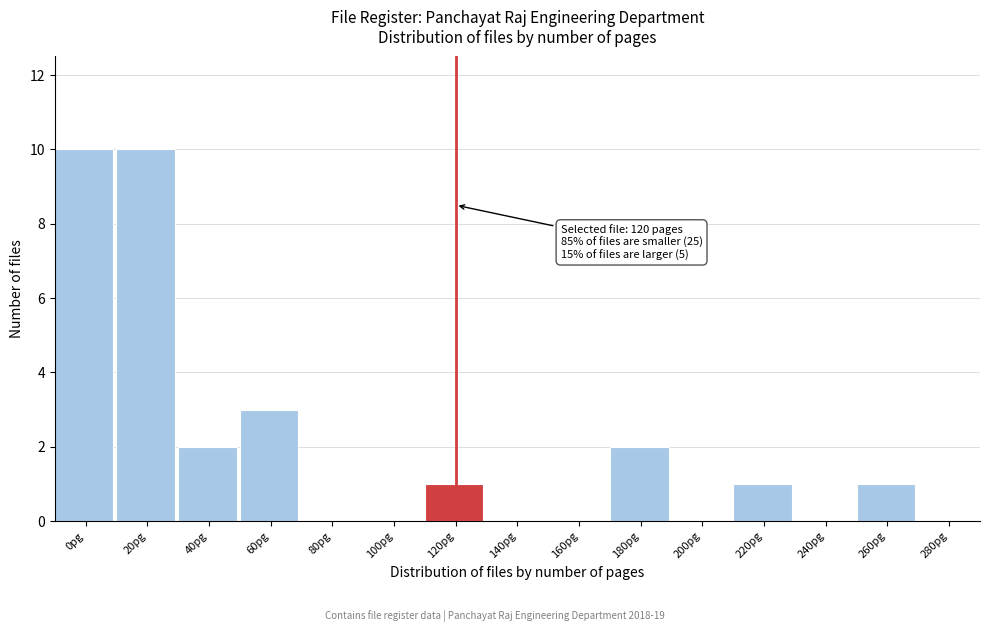

Reading left to right, what are all the values shown in this chart?

0pg=10	20pg=10	40pg=2	60pg=3	80pg=0	100pg=0	120pg=1	140pg=0	160pg=0	180pg=2	200pg=0	220pg=1	240pg=0	260pg=1	280pg=0